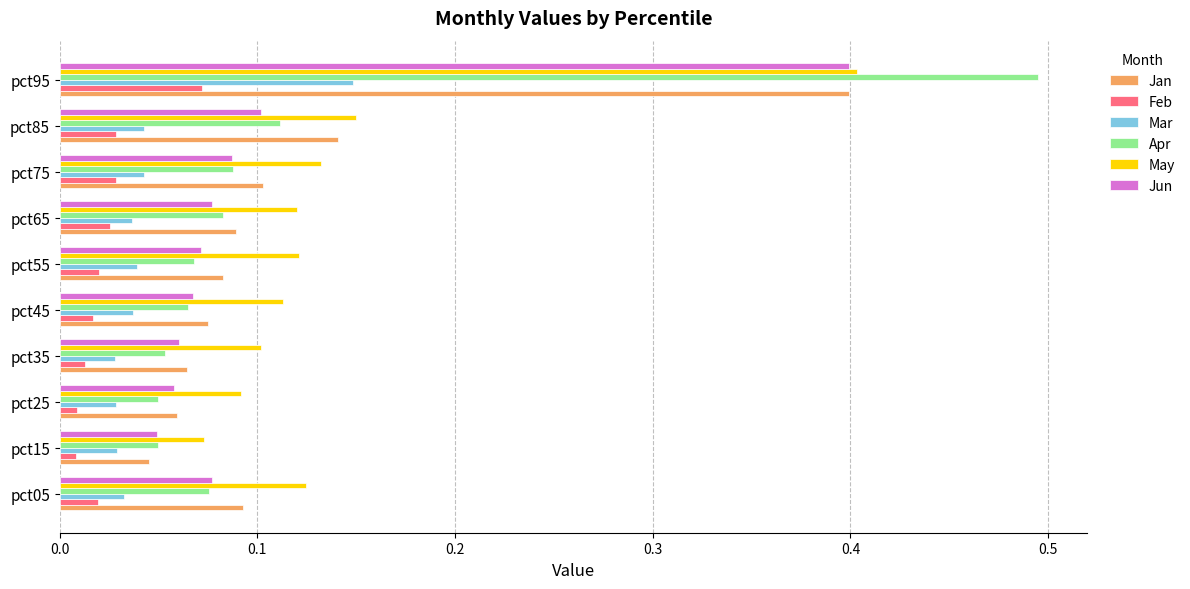

What is the maximum value shown in the chart?

0.5